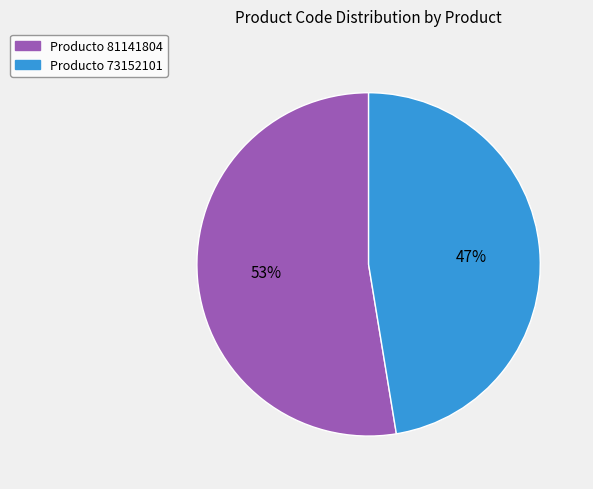

To the nearest percent, what is the average slice percentage?

50%